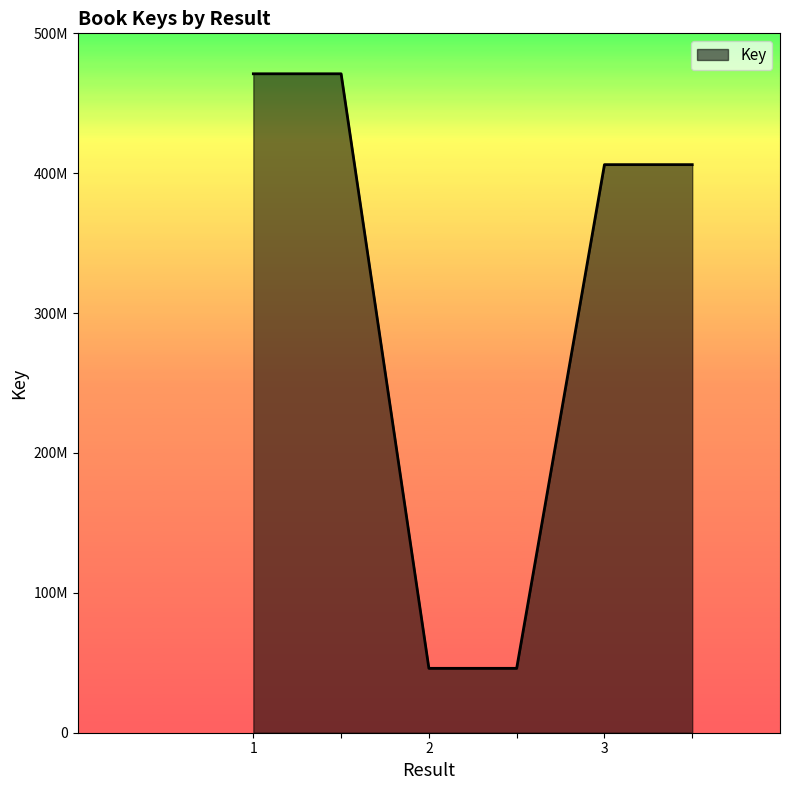

Reading left to right, extract all data points from this chart.

1=471075463	=471075463	2=46035505	=46035505	3=406126664	=406126664